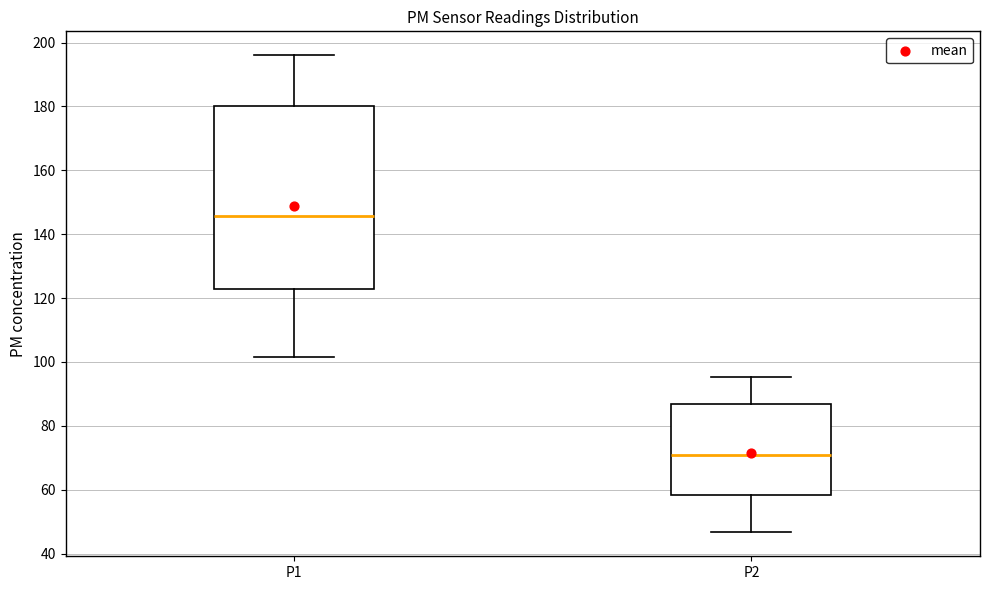

Reading left to right, read every box against the y-axis: the position of its median line, the range the box covers, and the ends of its whiskers. The values are not printed on the chart, so give them approximately, as read against the axis.

P1: median 146, box 122 to 180, whiskers 102 to 196
P2: median 70, box 58 to 86, whiskers 46 to 96